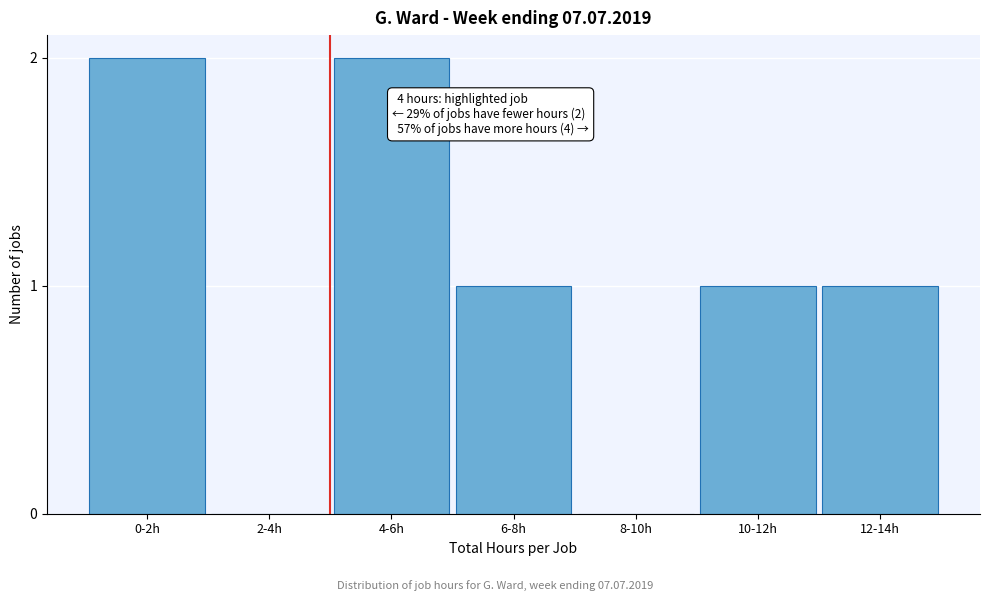

Reading left to right, transcribe all the data shown in this chart.

0-2h=2	2-4h=0	4-6h=2	6-8h=1	8-10h=0	10-12h=1	12-14h=1